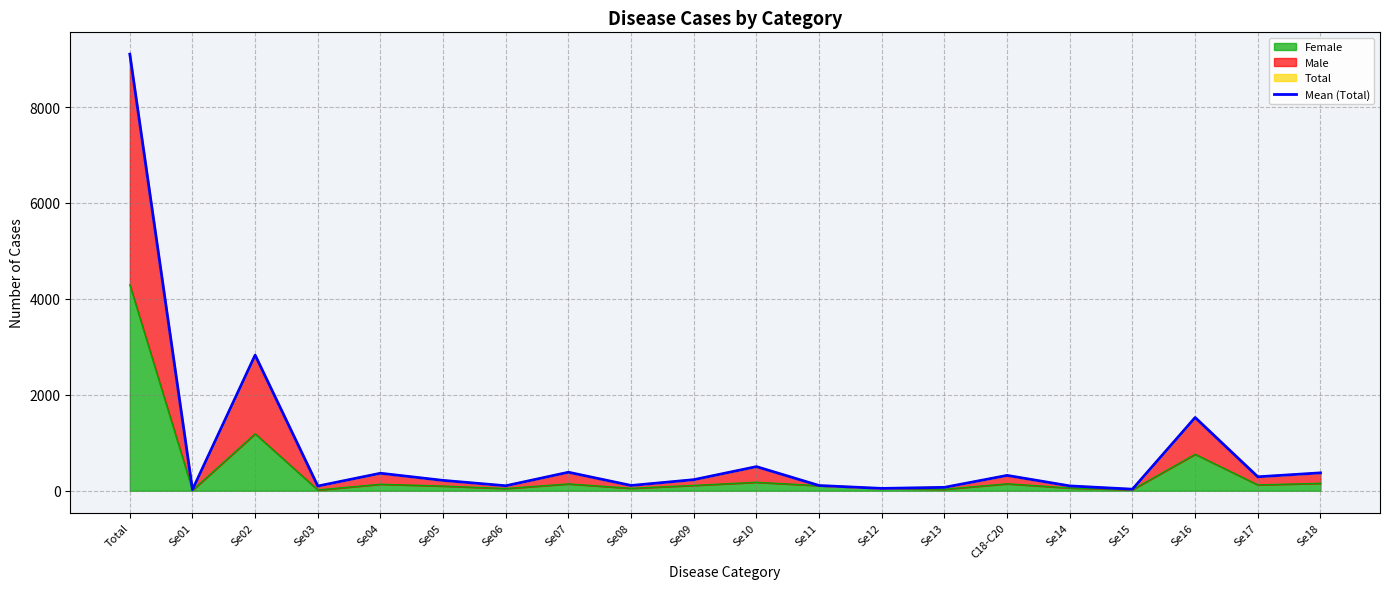

At which label does the data first exceed 231?

Total